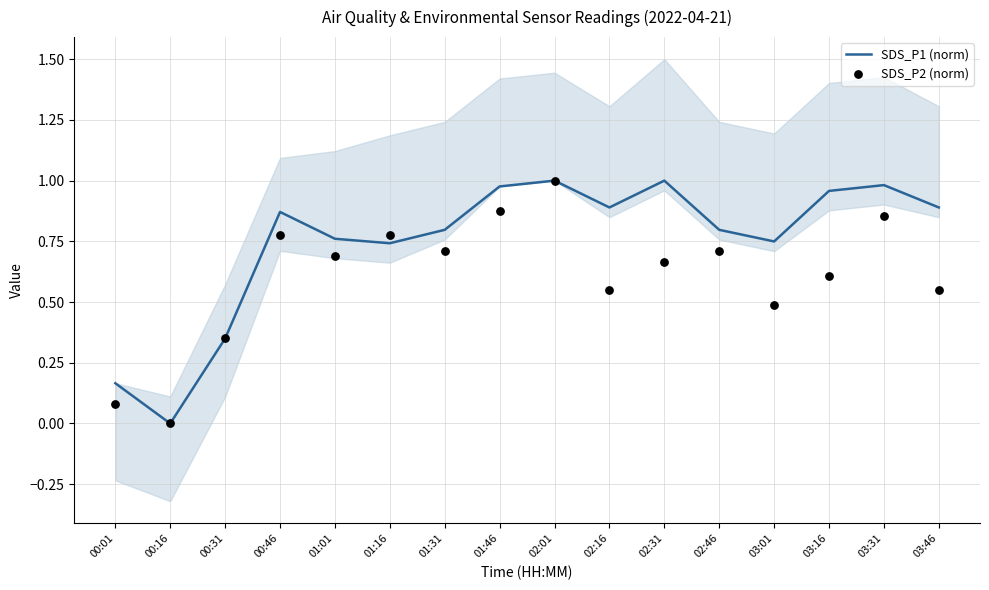

At how many categories does at least one series exceed 0?

15